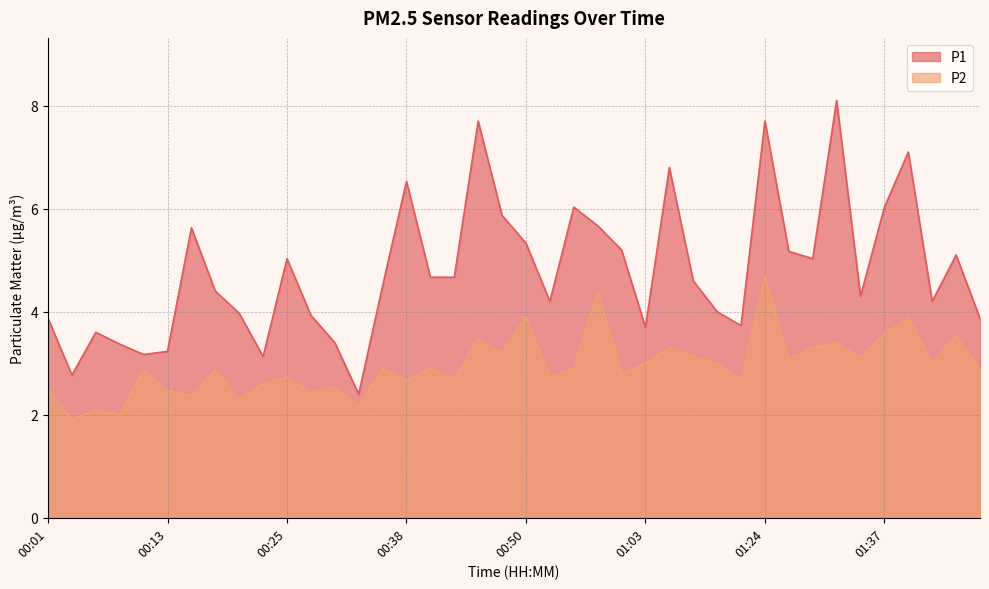

Which category has the highest value in the P1 series?

01:32